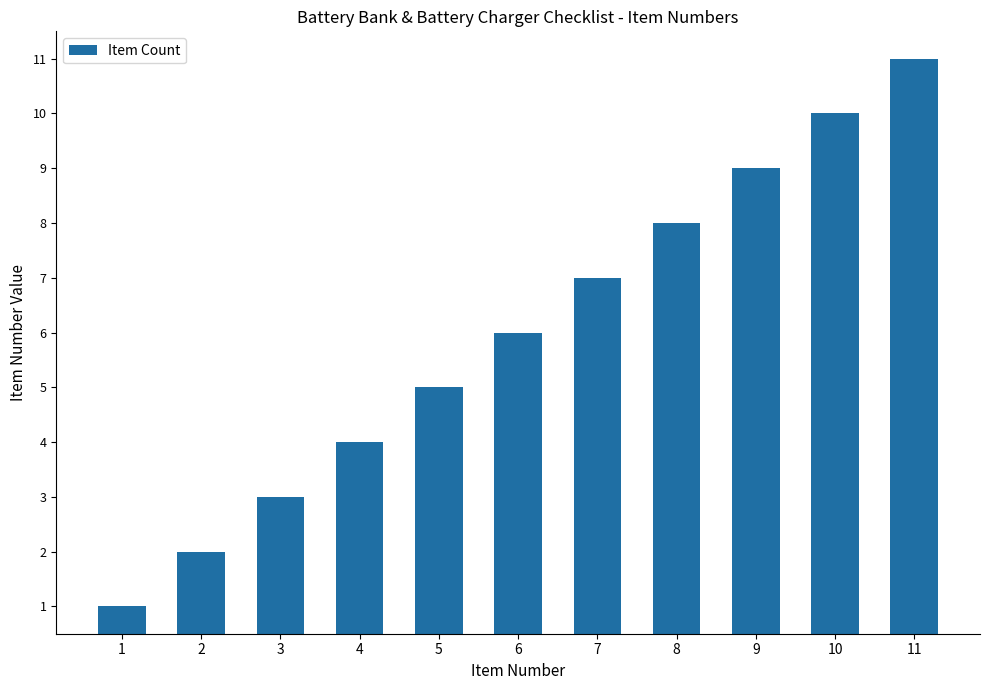

Are the bars grouped side by side (vs. stacked)?

No